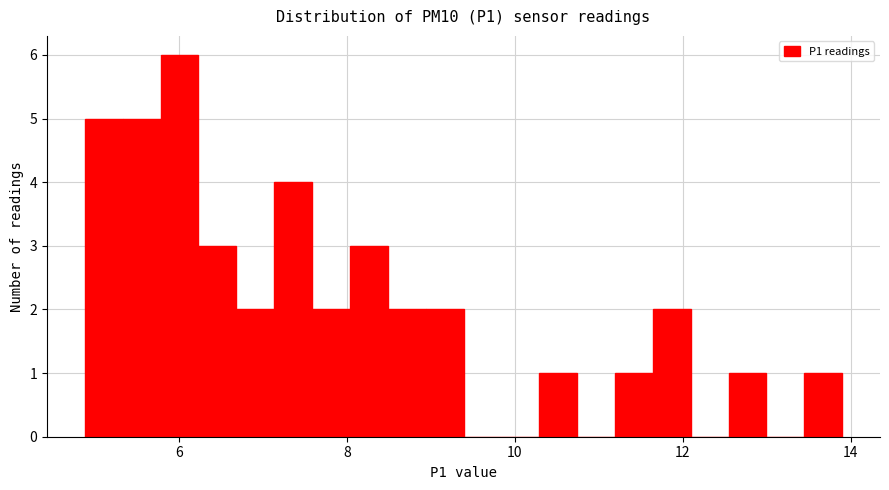

Read against the x-axis, roughly where is the centre of the tallest bar?

6.0